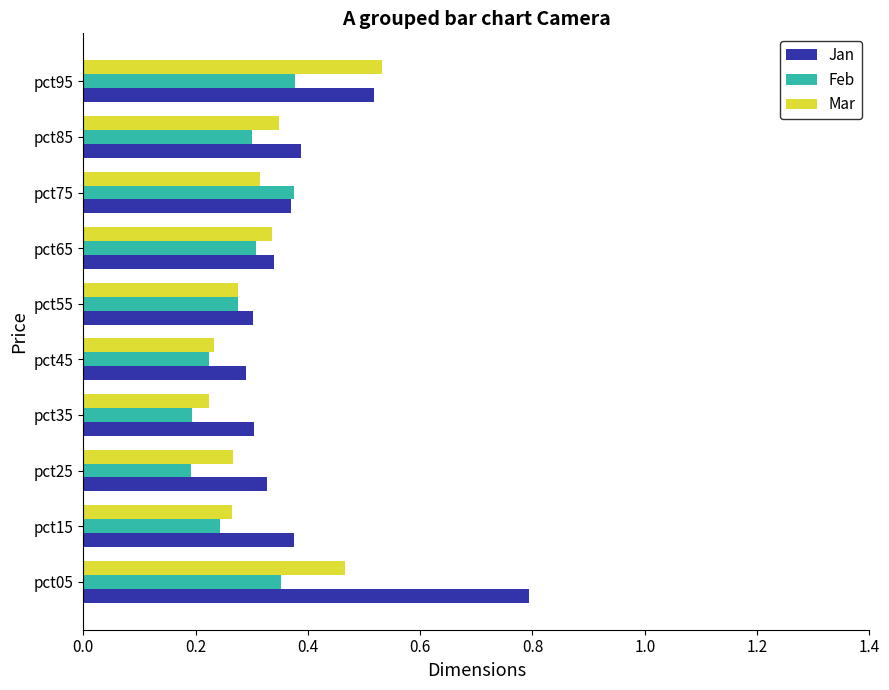

The value of Jan at pct55 is 0.5. True or false?

False